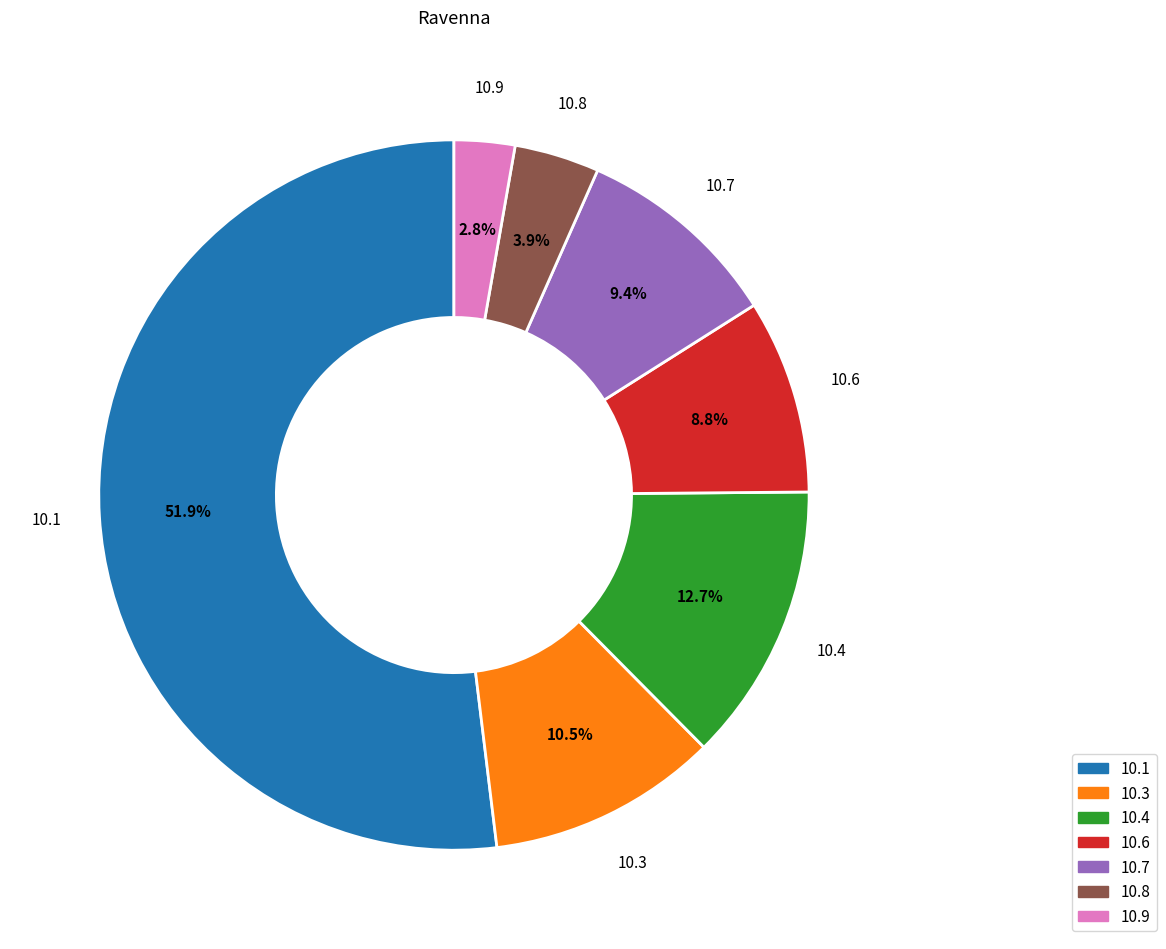

What is the ratio of the value at 10.7 to the value at 10.3?

0.9